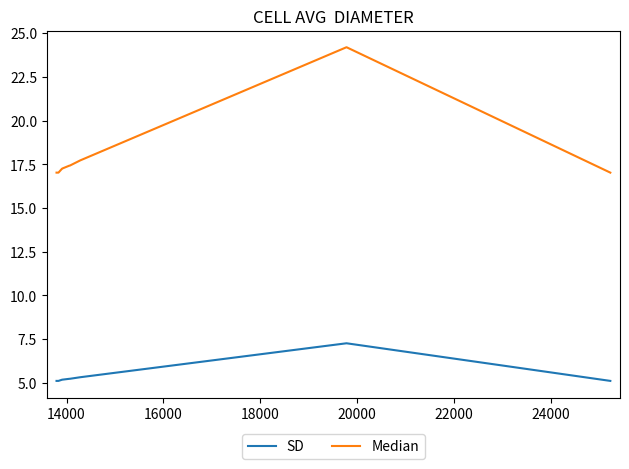

What is the maximum value shown in the chart?

24.2